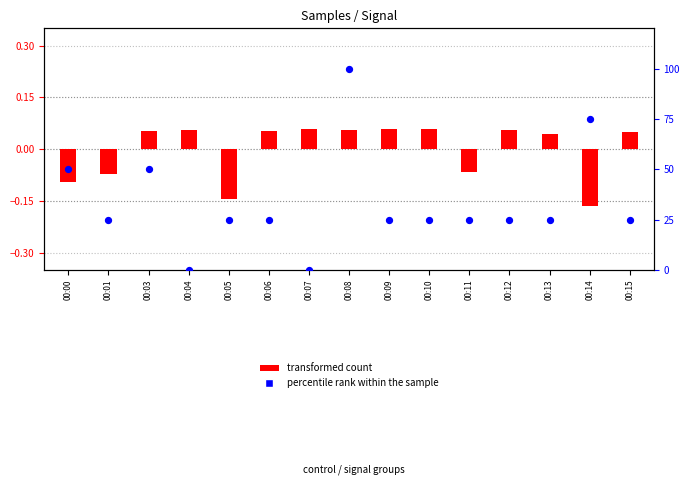

Which series has the largest Y range (max minus min)?

percentile rank within the sample